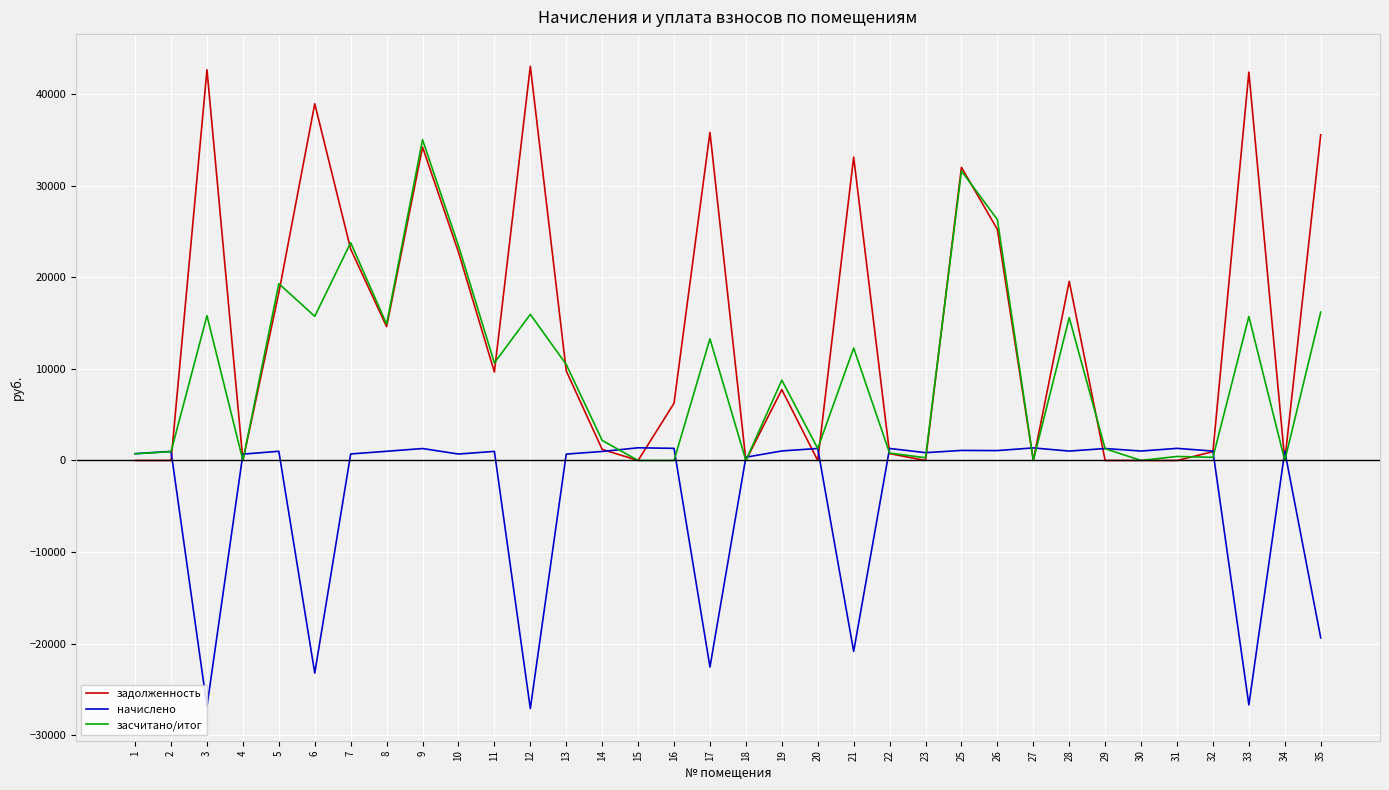

After their last crossing, which series has the higher values: начислено or засчитано/итог?

засчитано/итог